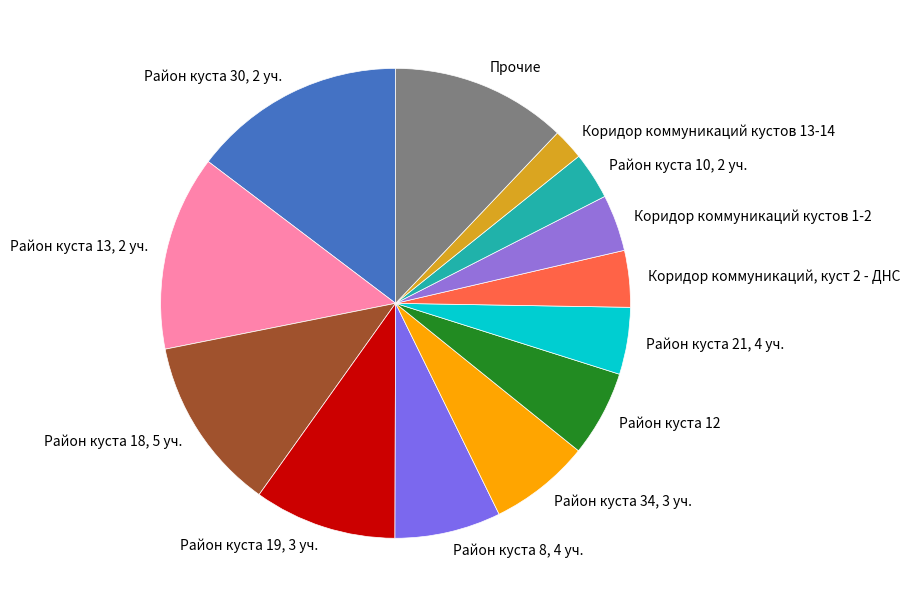

Is the sum of Район куста 18, 5 уч. and Район куста 12 greater than half?

No